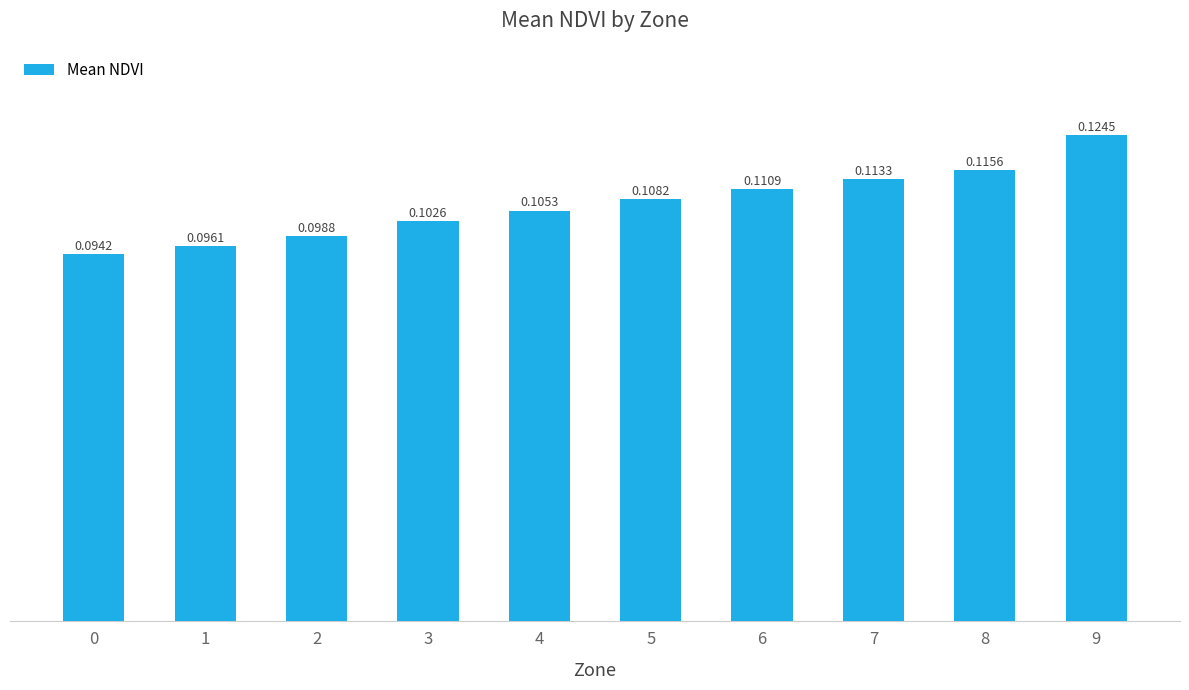

Between 3 and 5, which is larger?

5